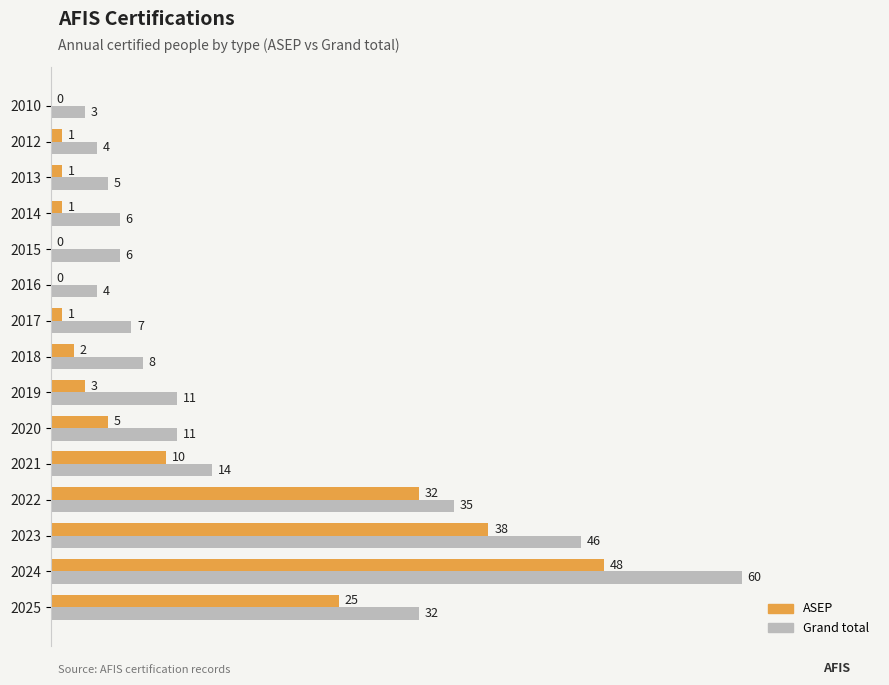

Is the value of Grand total at 2014 greater than the value of ASEP at 2021?

No